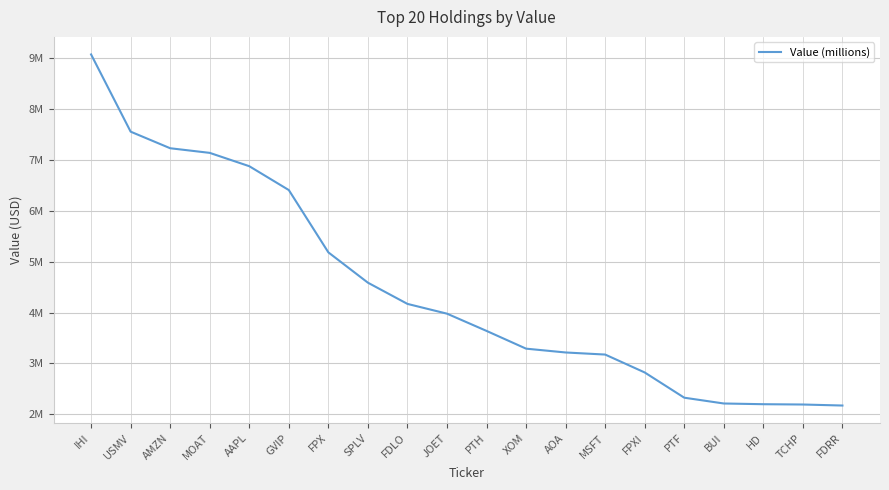

Reading right to left, extract all data points from this chart.

FDRR=2.2	TCHP=2.2	HD=2.2	BUI=2.2	PTF=2.3	FPXI=2.8	MSFT=3.2	AOA=3.2	XOM=3.3	PTH=3.6	JOET=4.0	FDLO=4.2	SPLV=4.6	FPX=5.2	GVIP=6.4	AAPL=6.9	MOAT=7.1	AMZN=7.2	USMV=7.6	IHI=9.1